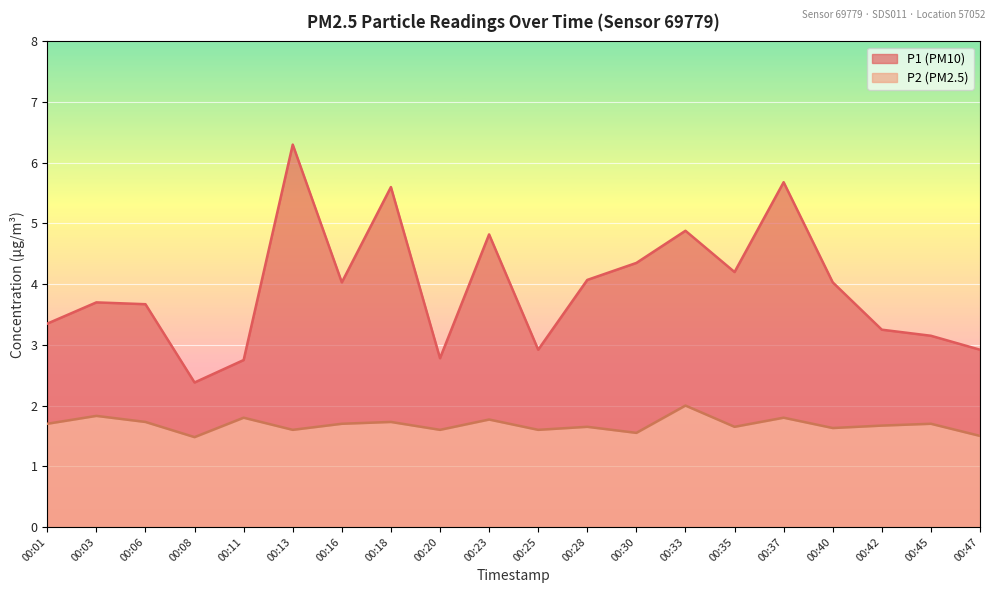

Between 00:28 and 00:42, which is larger?

00:28